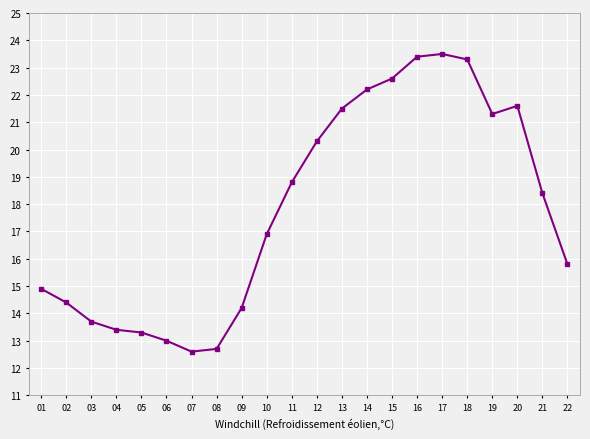

The value at 16 is 9.8. True or false?

False